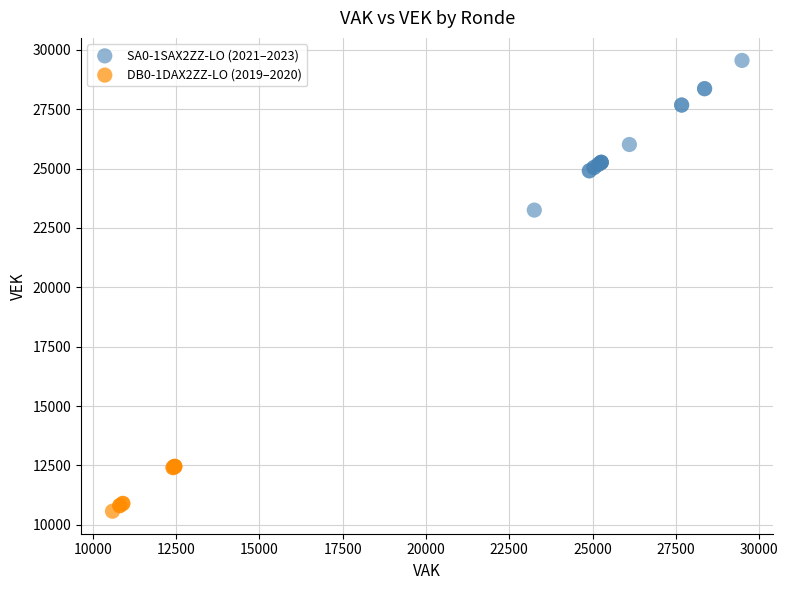

Which series reaches the maximum Y coordinate?

SA0-1SAX2ZZ-LO (2021–2023)